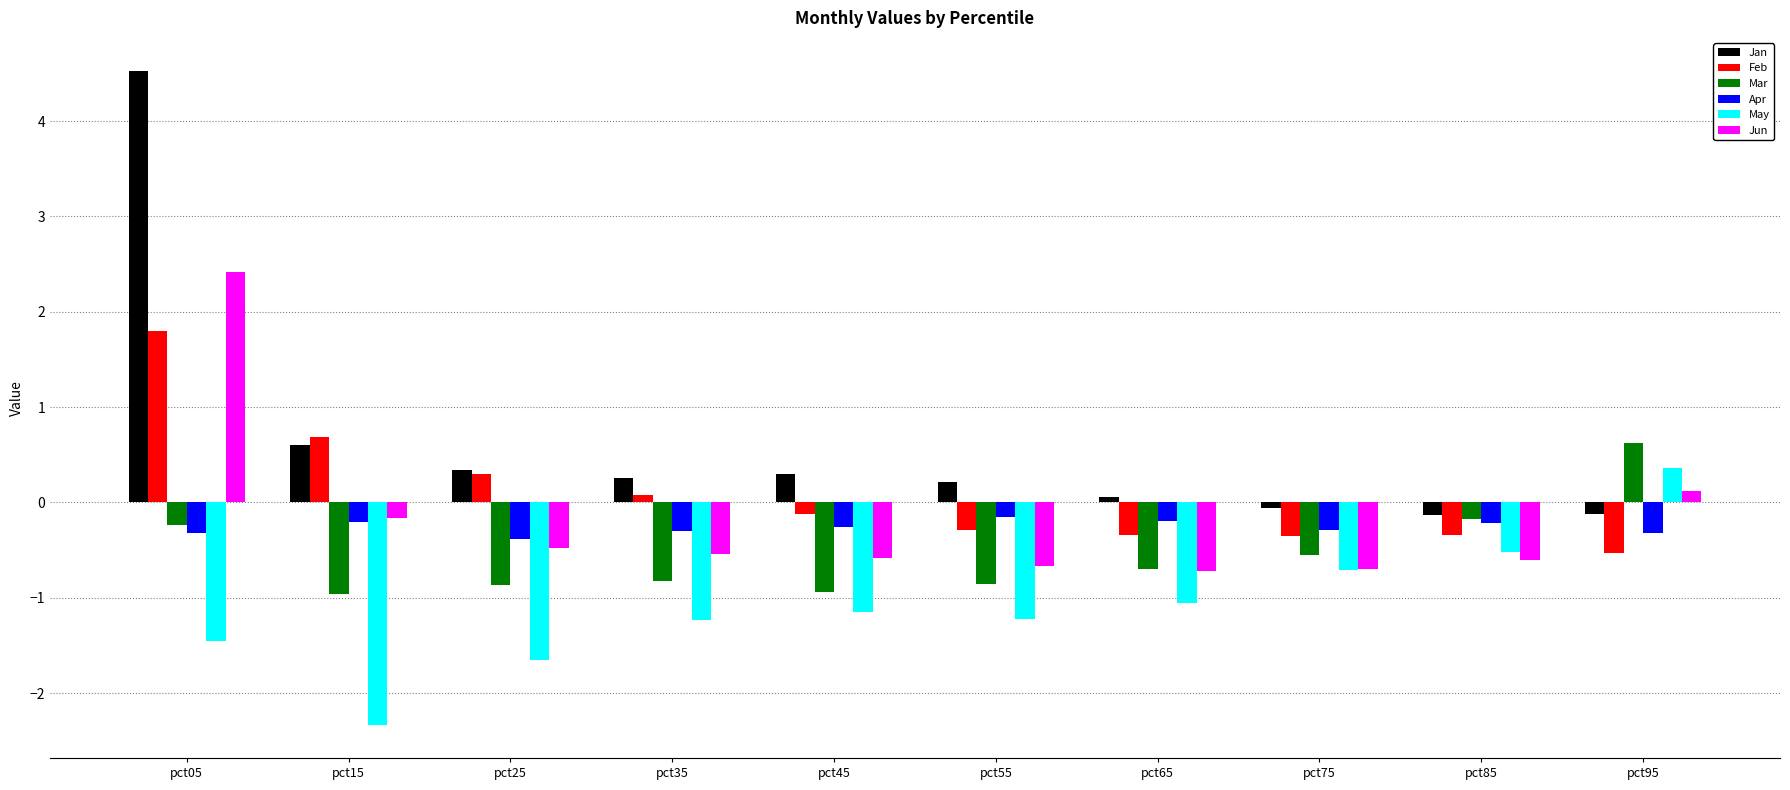

What is the spread (max minus min) of values at pct95?

1.1